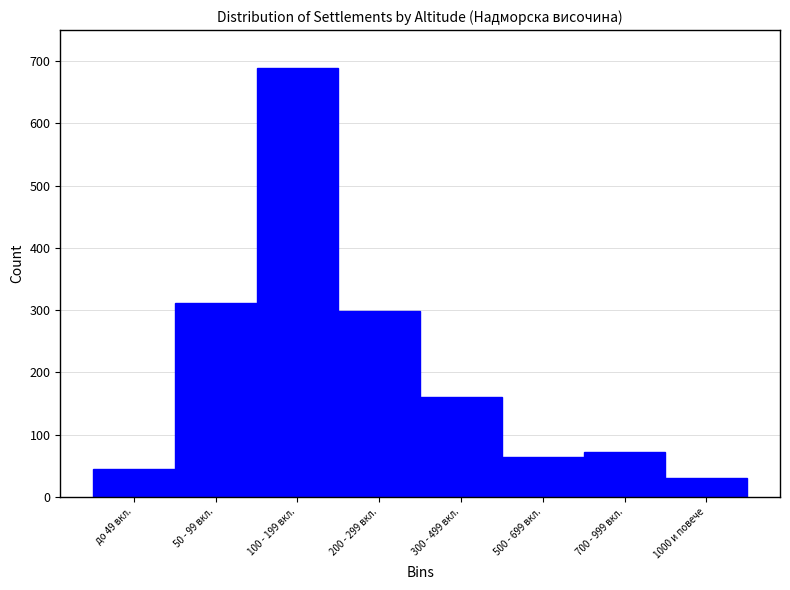

Reading left to right, extract all data points from this chart.

до 49 вкл.=45	50 - 99 вкл.=312	100 - 199 вкл.=689	200 - 299 вкл.=298	300 - 499 вкл.=160	500 - 699 вкл.=65	700 - 999 вкл.=72	1000 и повече=30